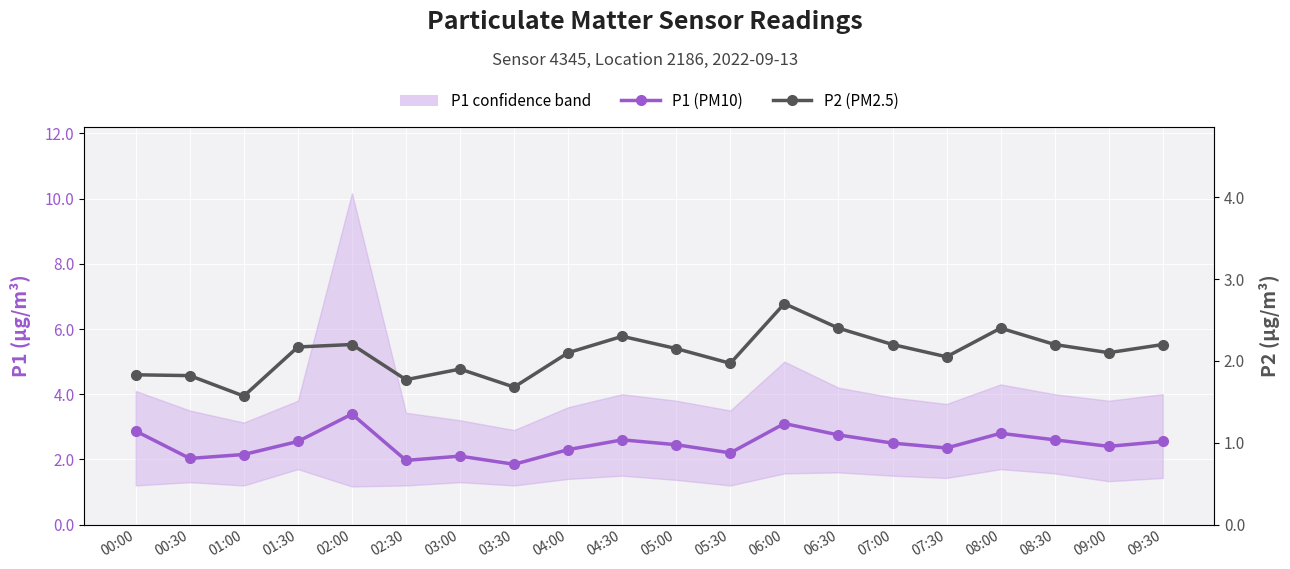

Which label corresponds to the largest value in the chart?

02:00